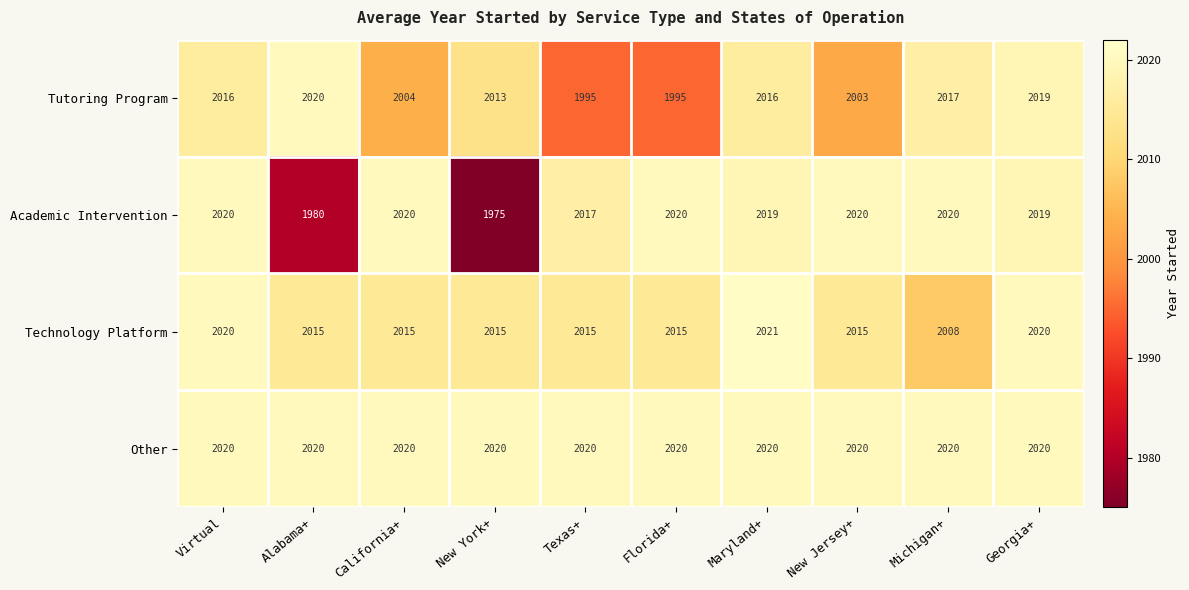

What is the total value across all series at California+?

8059